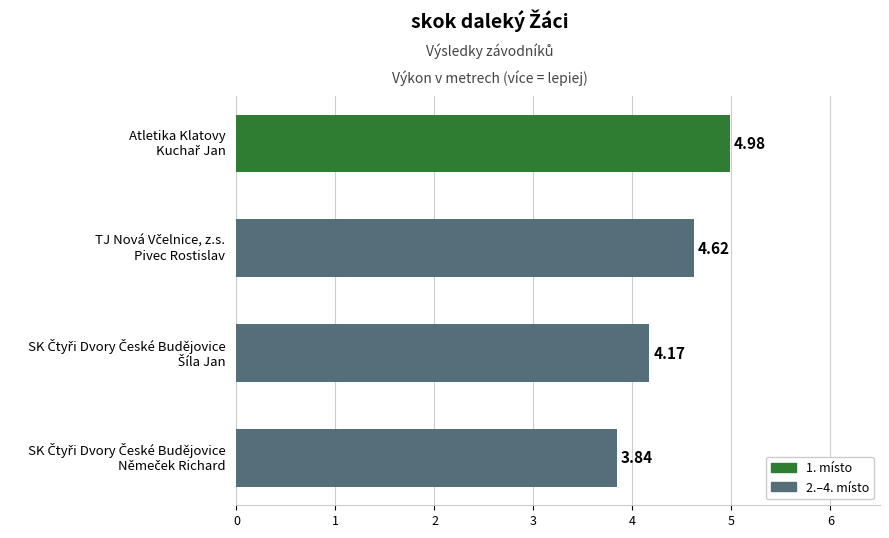

What is the average value?

4.4